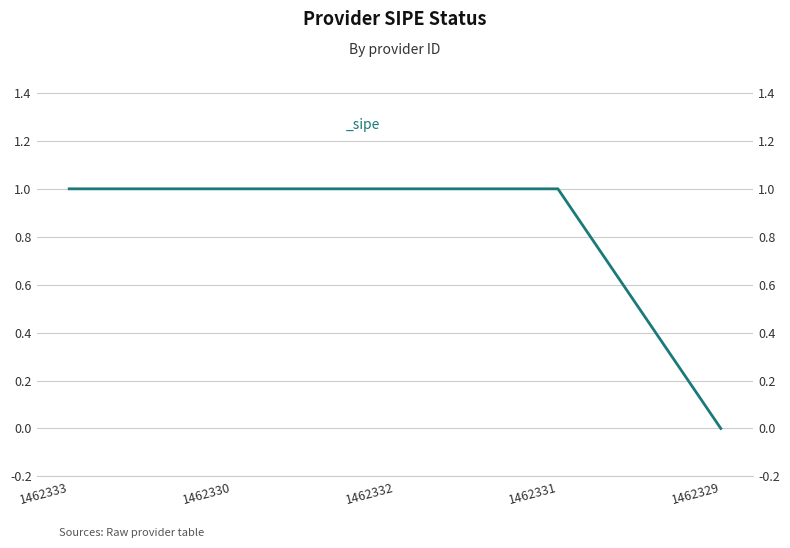

What position from the right is 1462331?

2